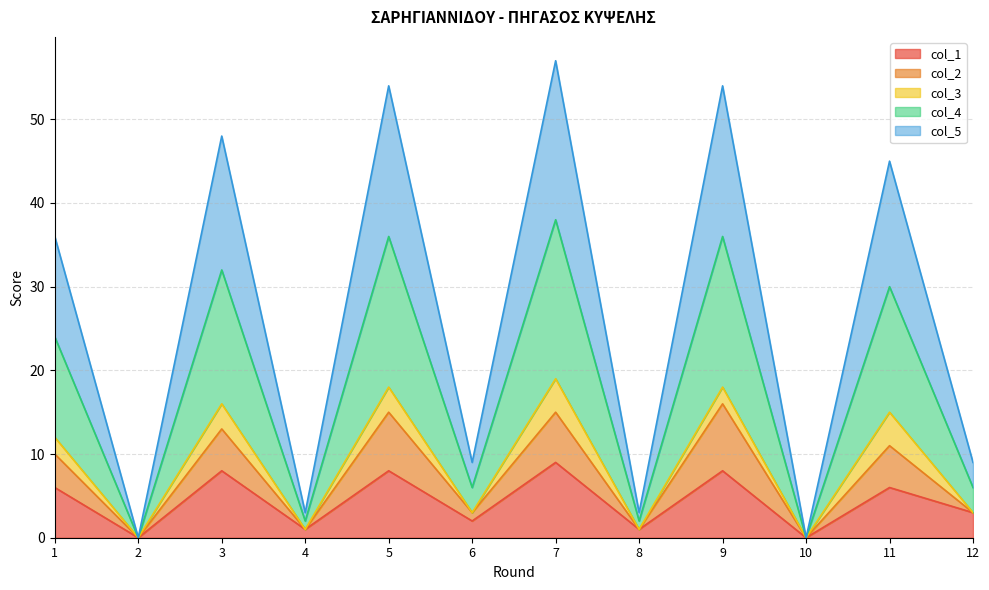

Is the value of col_2 at 3 greater than the value of col_4 at 3?

No